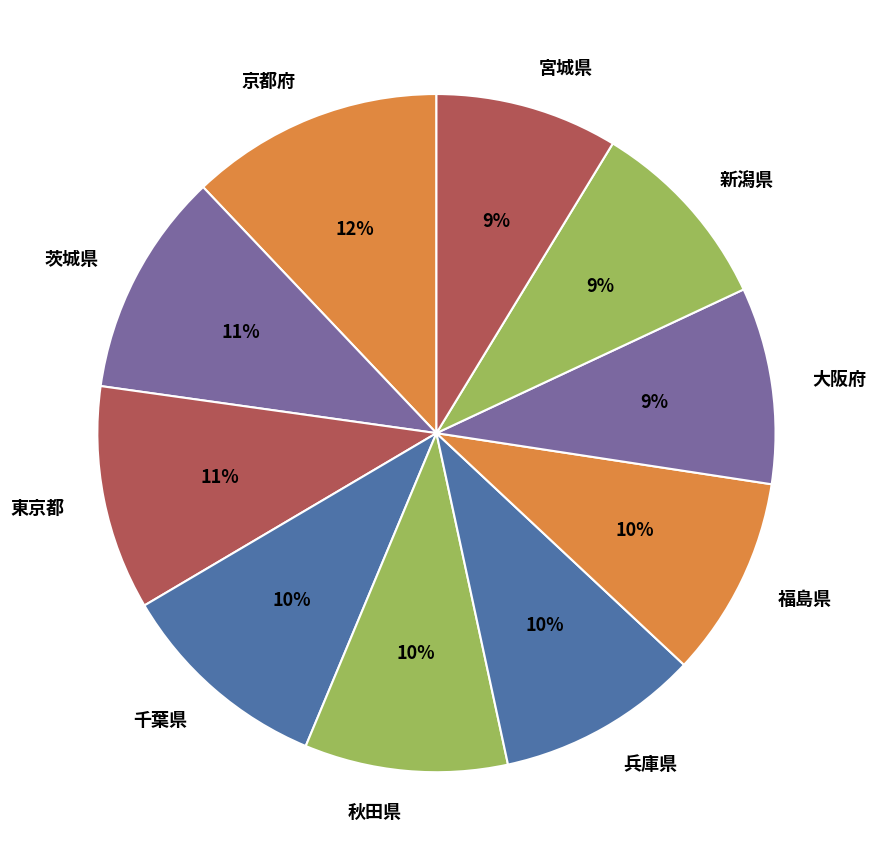

Which has a higher value, 茨城県 or 福島県?

茨城県